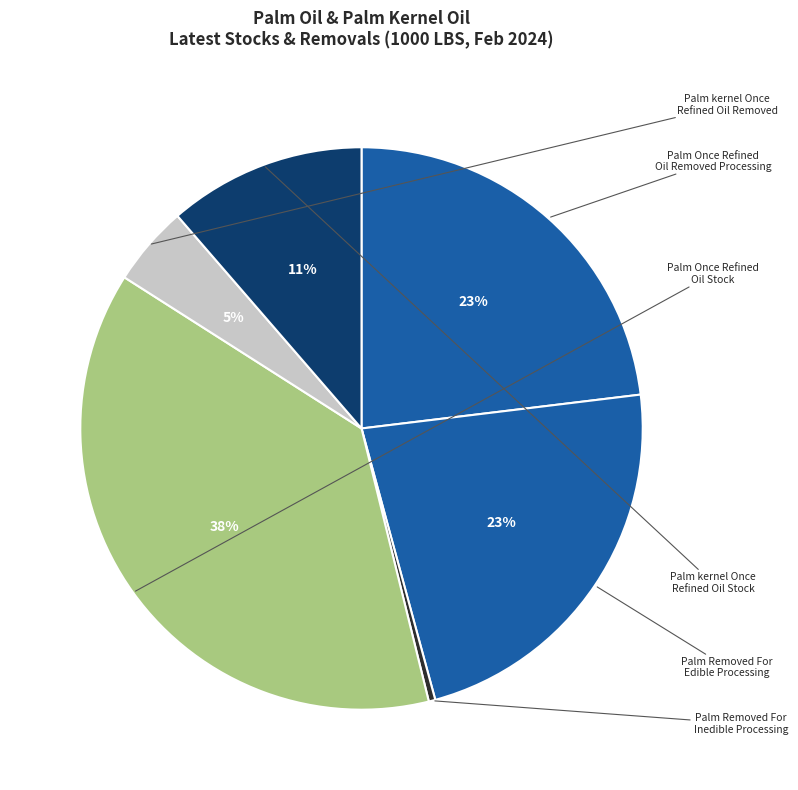

Rank the categories by value from lowest to highest.

Palm Removed For Inedible Processing, Palm kernel Once Refined Oil Removed Processing, Palm kernel Once Refined Oil Stock, Palm Removed For Edible Processing, Palm Once Refined Oil Removed Processing, Palm Once Refined Oil Stock